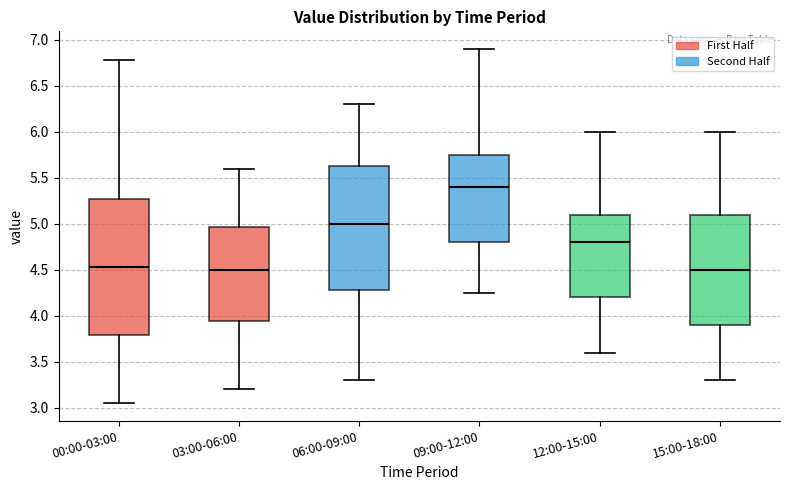

Where does the lower whisker of the box for 06:00-09:00 end on the y-axis? The values are not printed on the chart, so give them approximately, as read against the axis.

3.30